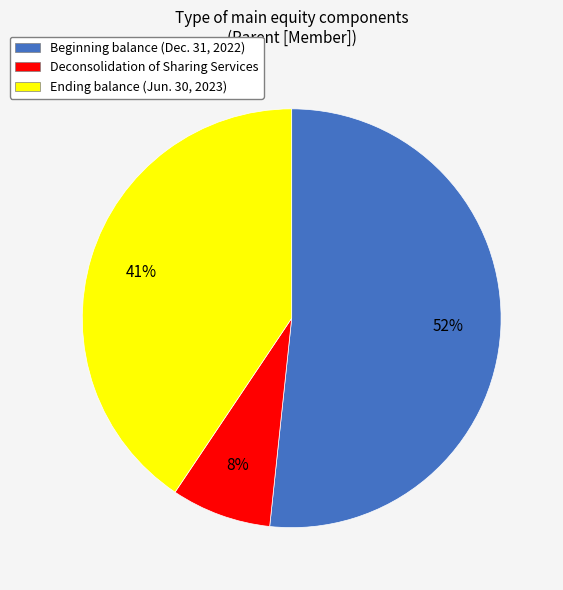

Rank the categories by value from highest to lowest.

Beginning balance (Dec. 31, 2022), Ending balance (Jun. 30, 2023), Deconsolidation of Sharing Services